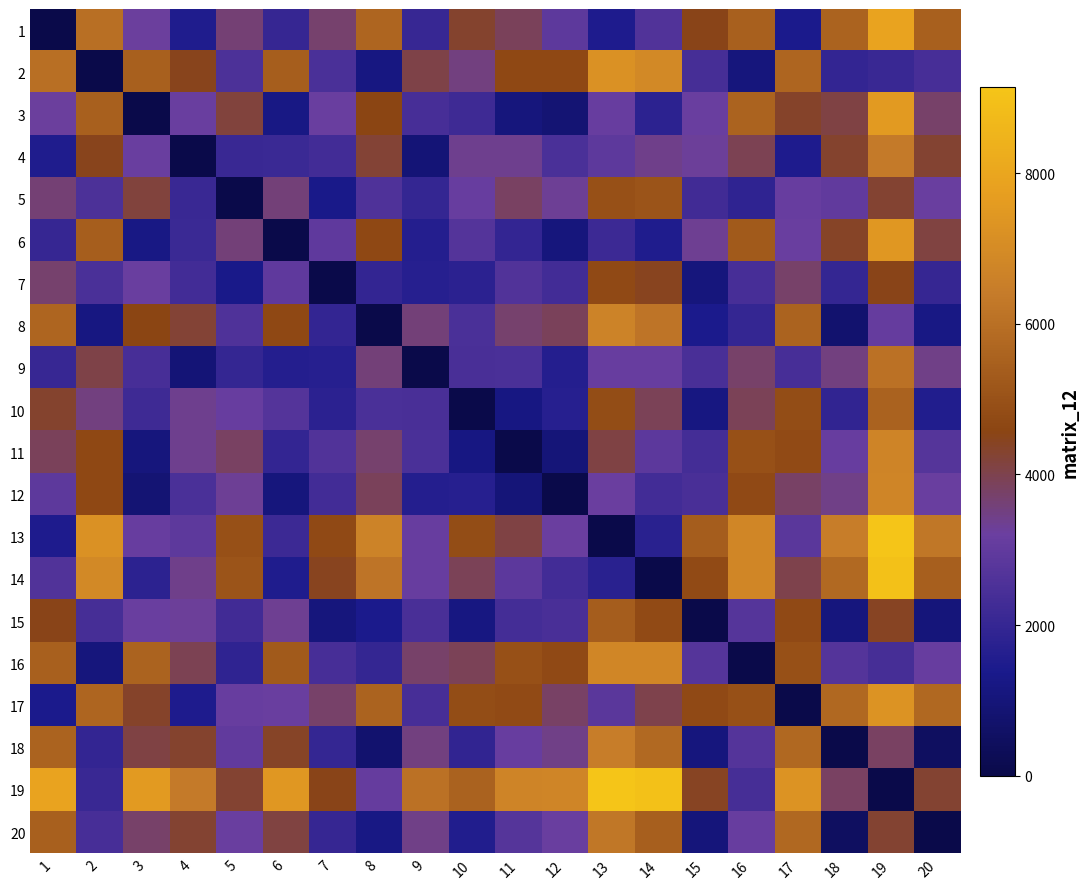

Reading left to right, what are all the values shown in this chart?

1: 1=0.0	2=6003.3	3=3233.6	4=1536.6	5=3625.8	6=2016.0	7=3702.4	8=5665.8	9=2071.4	10=4313.4	11=3887.6	12=2898.8	13=1498.5	14=2620.0	15=4520.9	16=5500.1	17=1416.6	18=5599.5	19=7880.1	20=5482.8
2: 1=6003.3	2=0.0	3=5491.1	4=4489.4	5=2503.8	6=5414.0	7=2478.9	8=1167.8	9=4062.7	10=3528.9	11=4694.1	12=4692.5	13=7185.5	14=6917.9	15=2370.4	16=1063.4	17=5648.8	18=1952.6	19=2075.0	20=2407.9
3: 1=3233.6	2=5491.1	3=0.0	4=3164.6	5=4176.1	6=1219.6	7=3169.9	8=4590.6	9=2420.4	10=2195.7	11=1069.2	12=877.0	13=3135.7	14=1807.2	15=3177.4	16=5583.5	17=4338.3	18=4088.8	19=7563.8	20=3734.1
4: 1=1536.6	2=4489.4	3=3164.6	4=0.0	5=2089.8	6=2124.8	7=2315.1	8=4248.6	9=944.1	10=3380.0	11=3389.2	12=2469.3	13=2905.6	14=3414.3	15=3262.6	16=3963.8	17=1487.6	18=4295.2	19=6343.9	20=4261.3
5: 1=3625.8	2=2503.8	3=4176.1	4=2089.8	5=0.0	6=3602.8	7=1330.3	8=2608.2	9=1993.6	10=3110.2	11=3823.5	12=3300.9	13=4956.0	14=5109.6	15=2285.8	16=1874.5	17=3145.1	18=2976.2	19=4259.6	20=3158.8
6: 1=2016.0	2=5414.0	3=1219.6	4=2124.8	5=3602.8	6=0.0	7=2939.7	8=4718.6	9=1625.7	10=2706.4	11=1962.7	12=1052.9	13=2163.6	14=1527.3	15=3344.7	16=5271.2	17=3149.6	18=4396.7	19=7467.5	20=4142.5
7: 1=3702.4	2=2478.9	3=3169.9	4=2315.1	5=1330.3	6=2939.7	7=0.0	8=1963.5	9=1652.1	10=1784.4	11=2612.7	12=2313.0	13=4751.6	14=4454.1	15=1050.2	16=2414.7	17=3729.1	18=1994.2	19=4528.0	20=2029.8
8: 1=5665.8	2=1167.8	3=4590.6	4=4248.6	5=2608.2	6=4718.6	7=1963.5	8=0.0	9=3610.3	10=2492.0	11=3697.1	12=3864.8	13=6673.7	14=6161.2	15=1416.3	16=1979.4	17=5592.7	18=785.2	19=3075.2	20=1241.2
9: 1=2071.4	2=4062.7	3=2420.4	4=944.1	5=1993.6	6=1625.7	7=1652.1	8=3610.3	9=0.0	10=2444.8	11=2483.6	12=1627.0	13=3123.1	14=3117.3	15=2457.9	16=3750.5	17=2416.4	18=3530.8	19=6047.8	20=3436.0
10: 1=4313.4	2=3528.9	3=2195.7	4=3380.0	5=3110.2	6=2706.4	7=1784.4	8=2492.0	9=2444.8	10=0.0	11=1214.1	12=1670.8	13=4861.7	14=3927.6	15=1170.8	16=3897.0	17=4860.9	18=1907.5	19=5553.3	20=1538.5
11: 1=3887.6	2=4694.1	3=1069.2	4=3389.2	5=3823.5	6=1962.7	7=2612.7	8=3697.1	9=2483.6	10=1214.1	11=0.0	12=992.8	13=4079.7	14=2873.4	15=2325.2	16=4947.0	17=4761.2	18=3118.3	19=6741.8	20=2729.5
12: 1=2898.8	2=4692.5	3=877.0	4=2469.3	5=3300.9	6=1052.9	7=2313.0	8=3864.8	9=1627.0	10=1670.8	11=992.8	12=0.0	13=3216.4	14=2310.1	15=2452.6	16=4727.2	17=3789.3	18=3450.9	19=6767.2	20=3155.0
13: 1=1498.5	2=7185.5	3=3135.7	4=2905.6	5=4956.0	6=2163.6	7=4751.6	8=6673.7	9=3123.1	10=4861.7	11=4079.7	12=3216.4	13=0.0	14=1729.9	15=5378.4	16=6808.8	17=2836.2	18=6458.8	19=9151.5	20=6249.3
14: 1=2620.0	2=6917.9	3=1807.2	4=3414.3	5=5109.6	6=1527.3	7=4454.1	8=6161.2	9=3117.3	10=3927.6	11=2873.4	12=2310.1	13=1729.9	14=0.0	15=4756.5	16=6798.5	17=4016.1	18=5759.5	19=8980.3	20=5448.9
15: 1=4520.9	2=2370.4	3=3177.4	4=3262.6	5=2285.8	6=3344.7	7=1050.2	8=1416.3	9=2457.9	10=1170.8	11=2325.2	12=2452.6	13=5378.4	14=4756.5	15=0.0	16=2745.3	17=4721.1	18=1086.5	19=4418.6	20=1001.1
16: 1=5500.1	2=1063.4	3=5583.5	4=3963.8	5=1874.5	6=5271.2	7=2414.7	8=1979.4	9=3750.5	10=3897.0	11=4947.0	12=4727.2	13=6808.8	14=6798.5	15=2745.3	16=0.0	17=4934.4	18=2716.7	19=2390.8	20=3119.2
17: 1=1416.6	2=5648.8	3=4338.3	4=1487.6	5=3145.1	6=3149.6	7=3729.1	8=5592.7	9=2416.4	10=4860.9	11=4761.2	12=3789.3	13=2836.2	14=4016.1	15=4721.1	16=4934.4	17=0.0	18=5723.3	19=7310.3	20=5722.2
18: 1=5599.5	2=1952.6	3=4088.8	4=4295.2	5=2976.2	6=4396.7	7=1994.2	8=785.2	9=3530.8	10=1907.5	11=3118.3	12=3450.9	13=6458.8	14=5759.5	15=1086.5	16=2716.7	17=5723.3	18=0.0	19=3790.1	20=467.4
19: 1=7880.1	2=2075.0	3=7563.8	4=6343.9	5=4259.6	6=7467.5	7=4528.0	8=3075.2	9=6047.8	10=5553.3	11=6741.8	12=6767.2	13=9151.5	14=8980.3	15=4418.6	16=2390.8	17=7310.3	18=3790.1	19=0.0	20=4255.2
20: 1=5482.8	2=2407.9	3=3734.1	4=4261.3	5=3158.8	6=4142.5	7=2029.8	8=1241.2	9=3436.0	10=1538.5	11=2729.5	12=3155.0	13=6249.3	14=5448.9	15=1001.1	16=3119.2	17=5722.2	18=467.4	19=4255.2	20=0.0